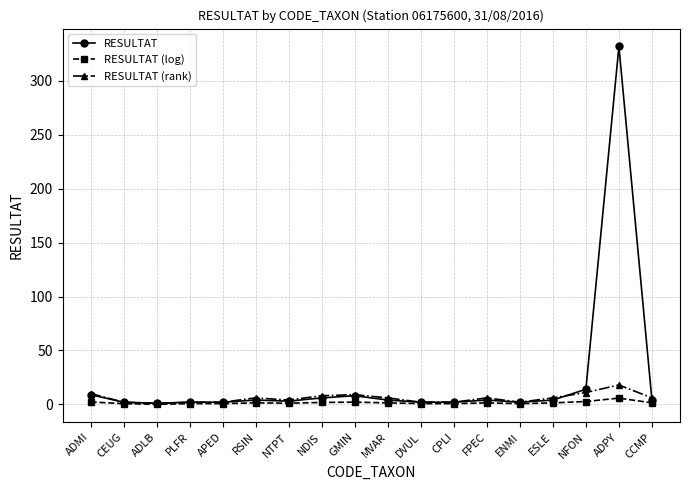

What position from the left is CEUG?

2